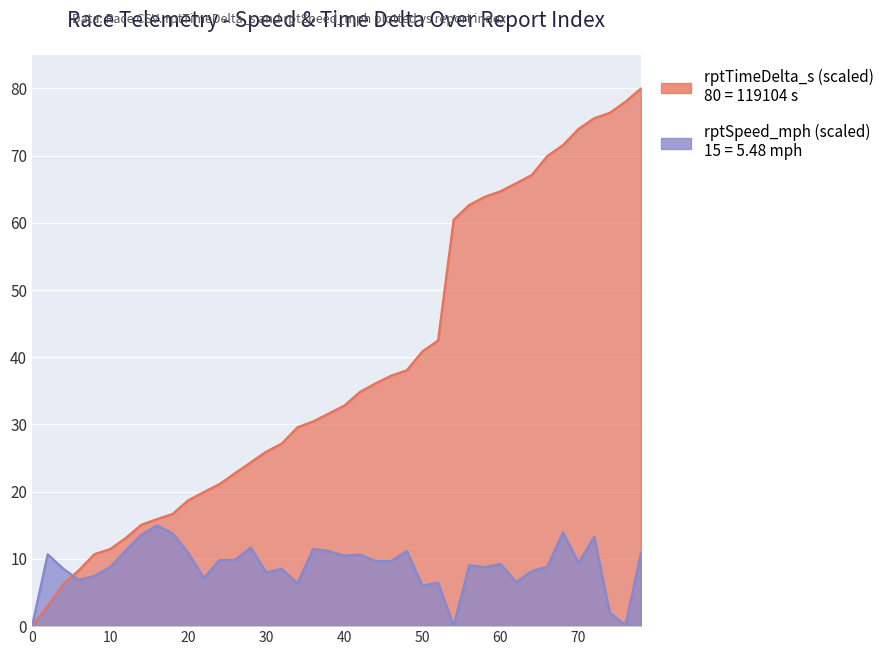

True or false: rptSpeed_mph has a value of 0.5 at 74.

False